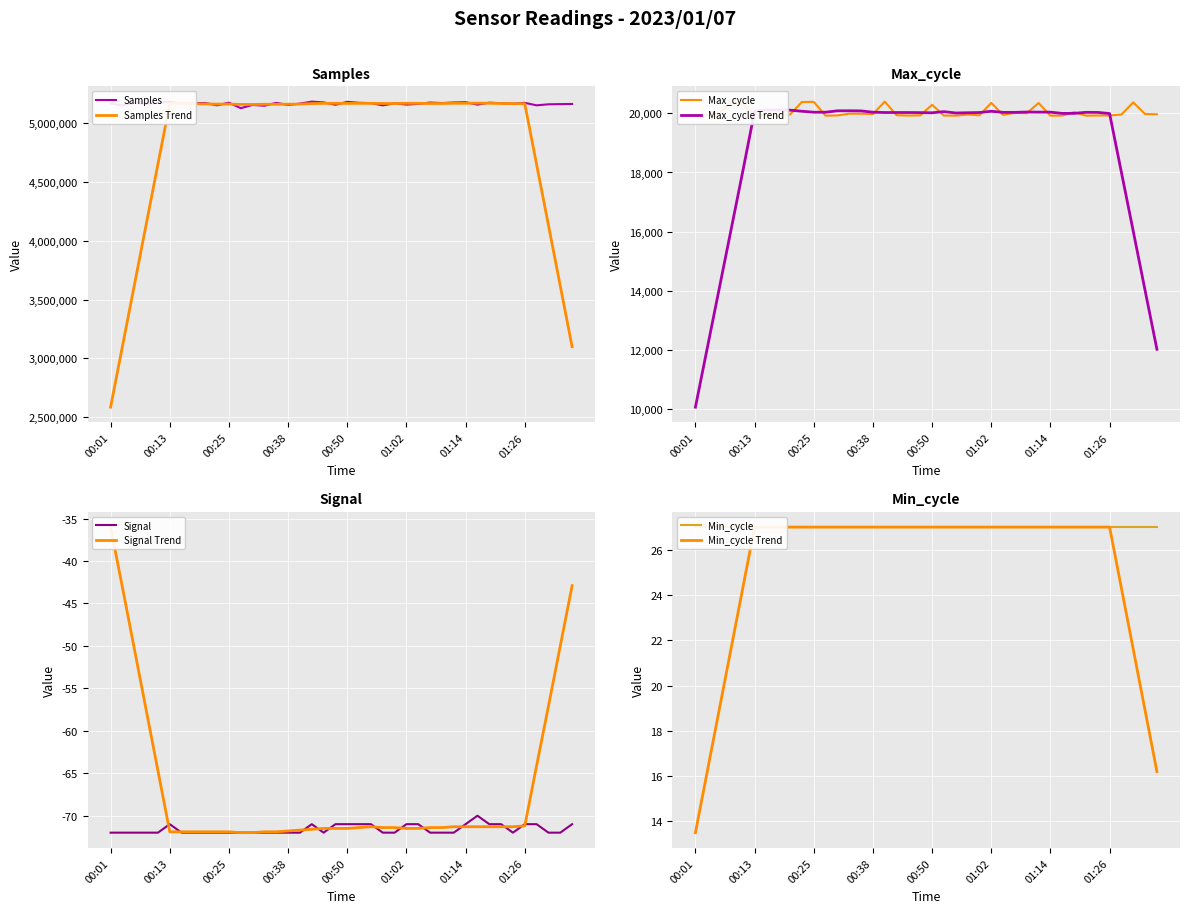

What is the minimum value for Signal?

-72